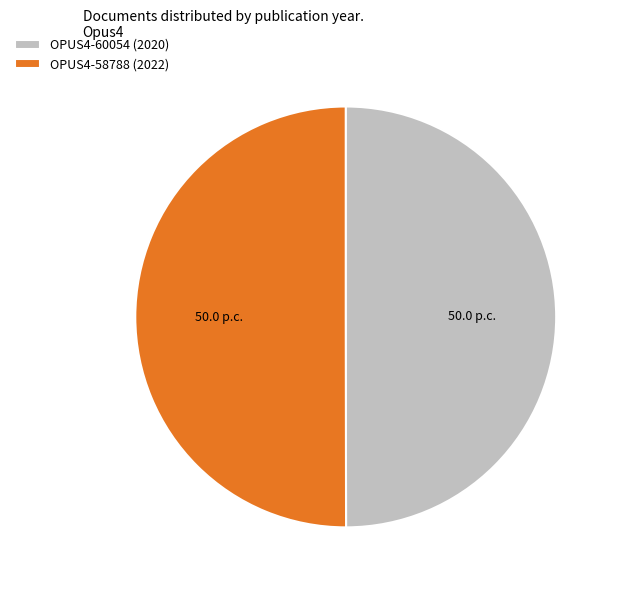

Is the sum of OPUS4-58788 (2022) and OPUS4-60054 (2020) greater than half?

Yes